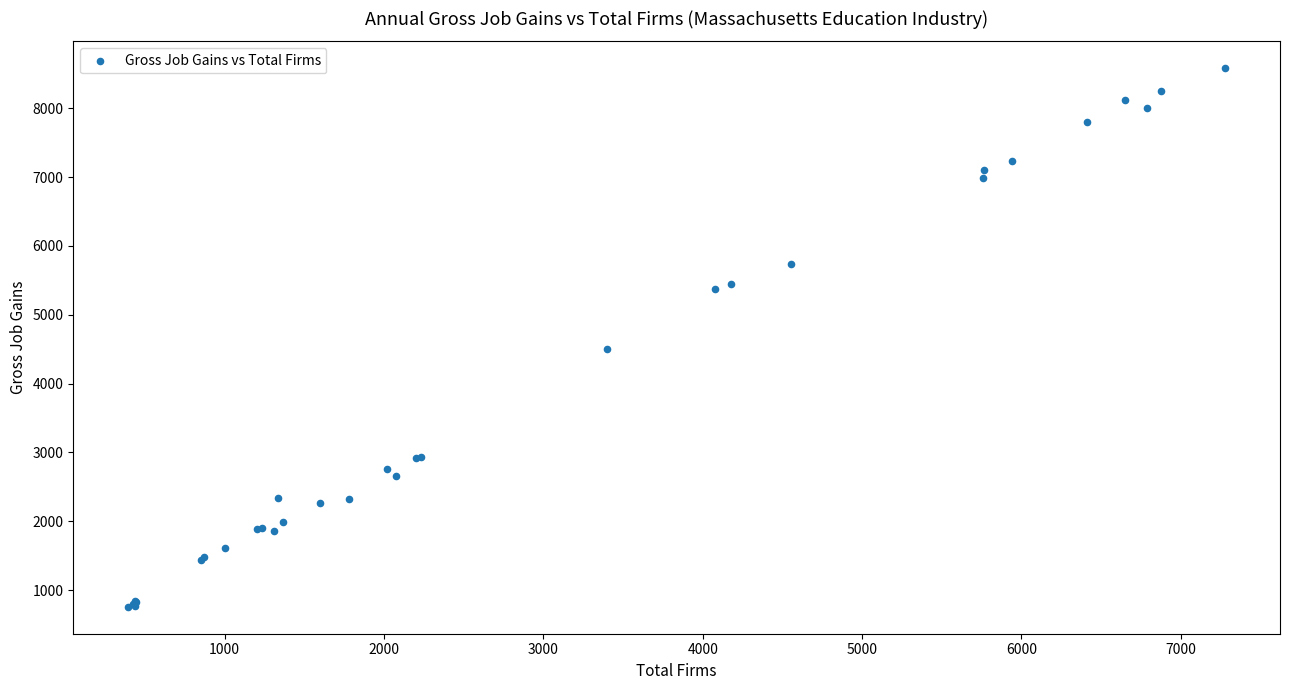

What Y value in the scatter plot is closest to 4668?

4502